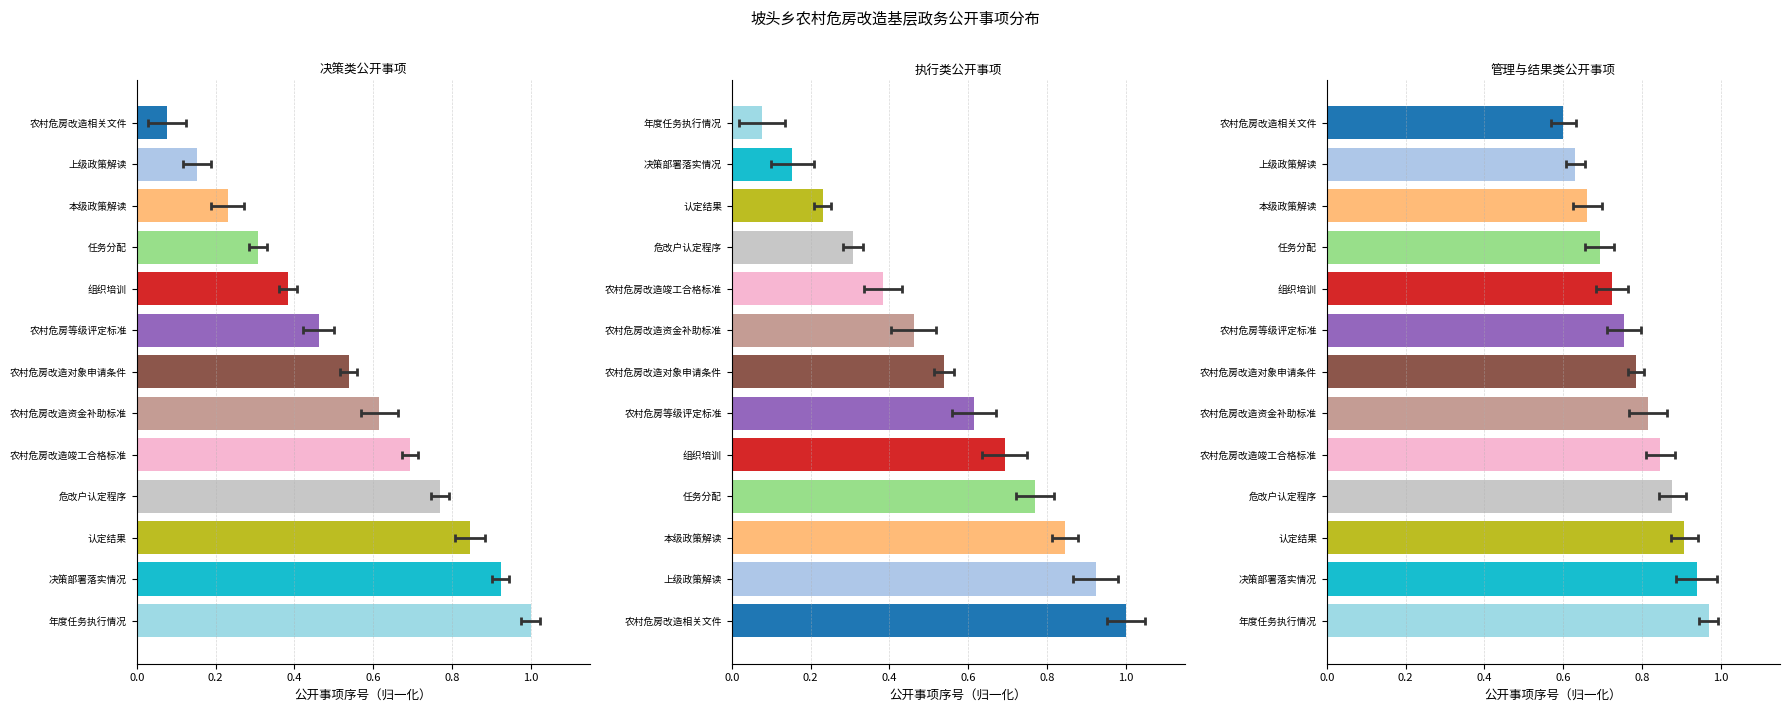

Does the chart contain stacked bars?

No